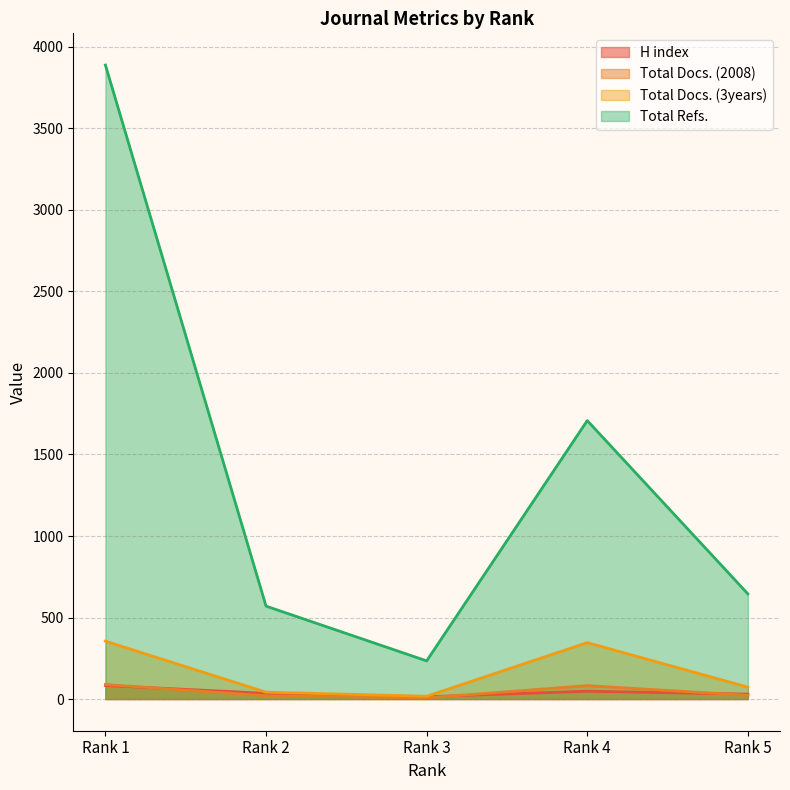

What is the difference between the maximum and minimum values in the Total Refs. series?

3655